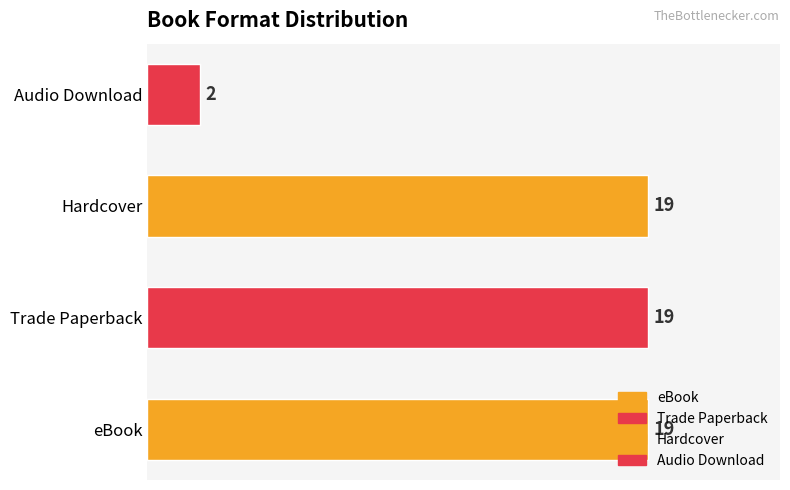

What is the difference between the maximum and minimum values?

17